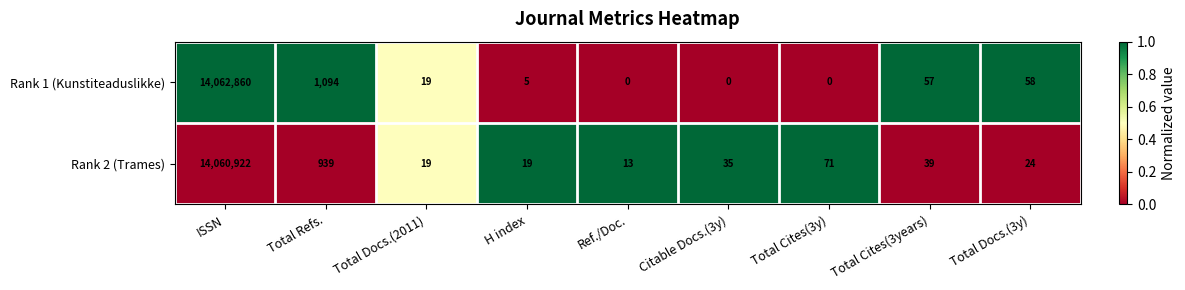

Is the value of Rank 1 (Kunstiteaduslikke) at Total Docs.(3y) greater than the value of Rank 2 (Trames) at ISSN?

No